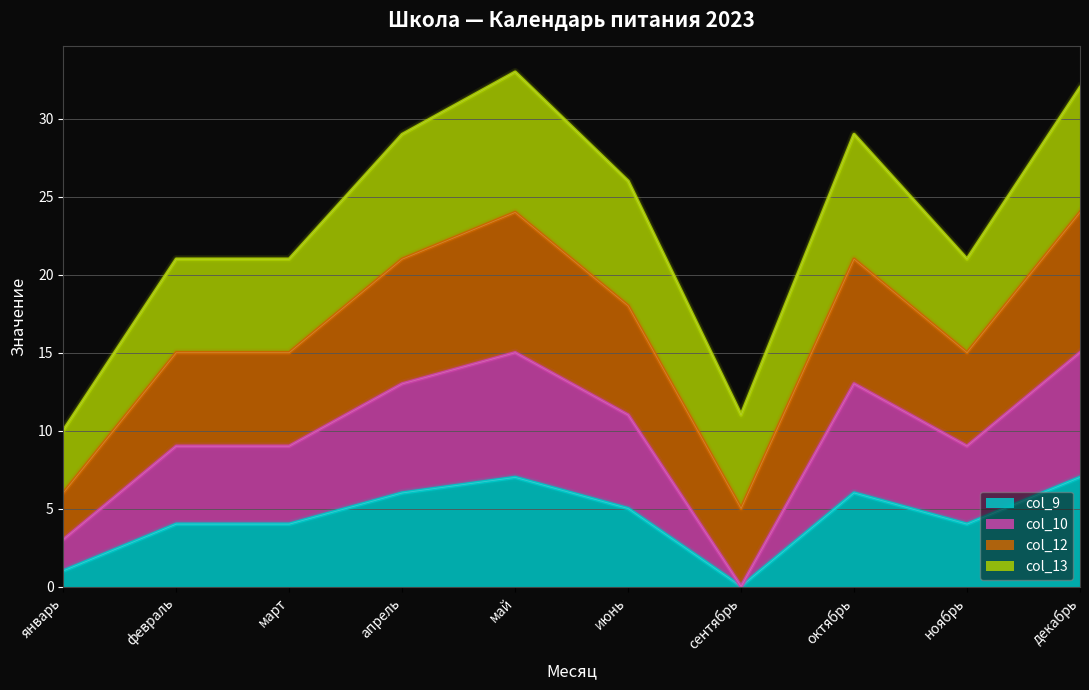

How many data points in col_9 are above 5?

4